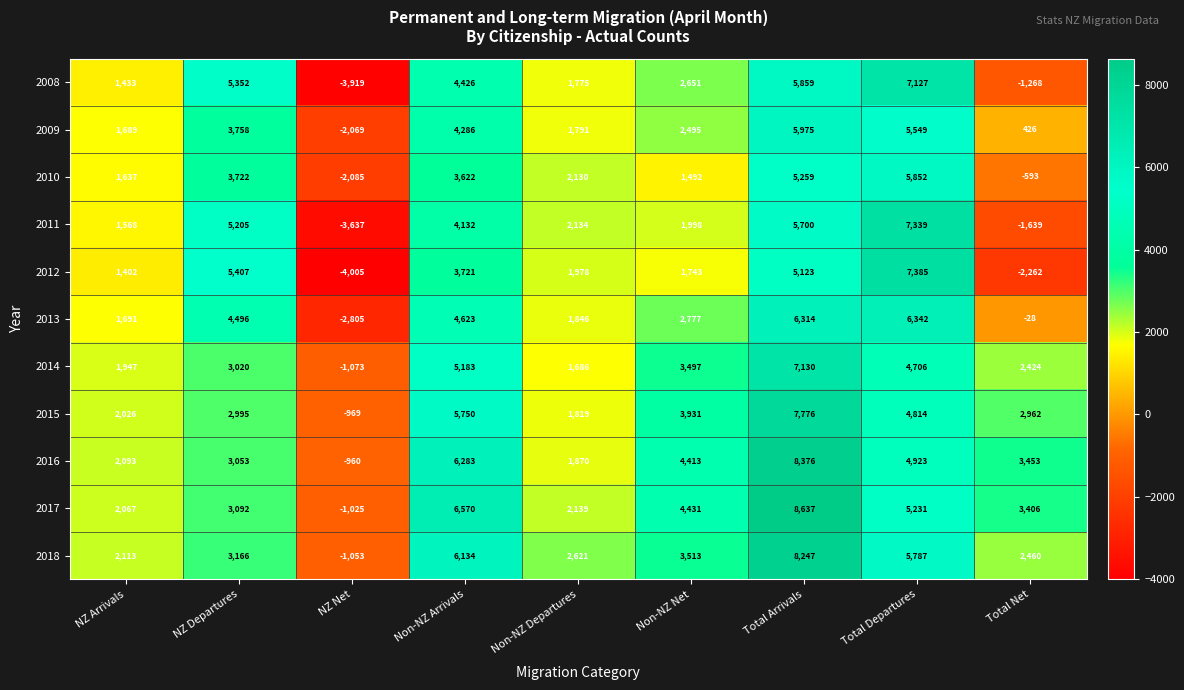

Rank the series at Total Net from highest to lowest value.

2016, 2017, 2015, 2018, 2014, 2009, 2013, 2010, 2008, 2011, 2012